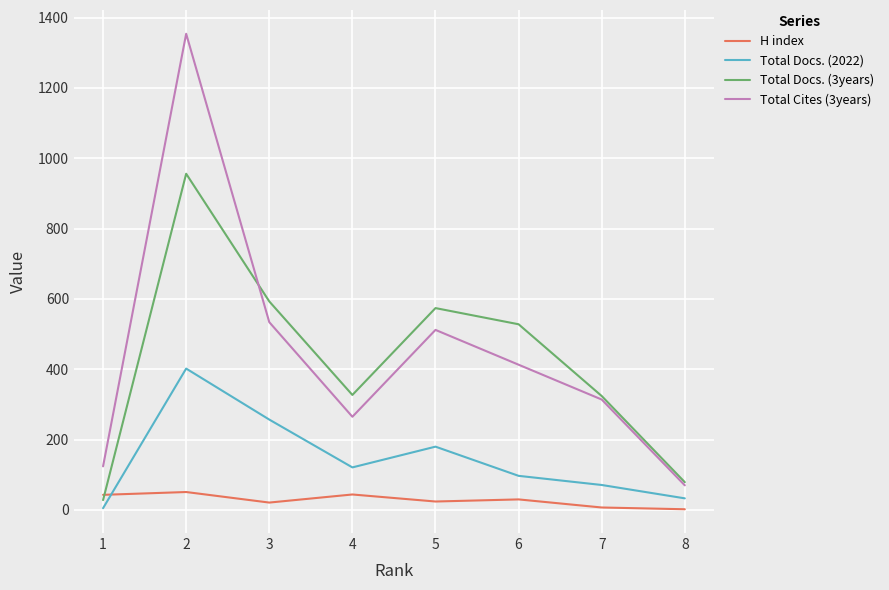

The value of Total Docs. (2022) at 8 is 33. True or false?

True